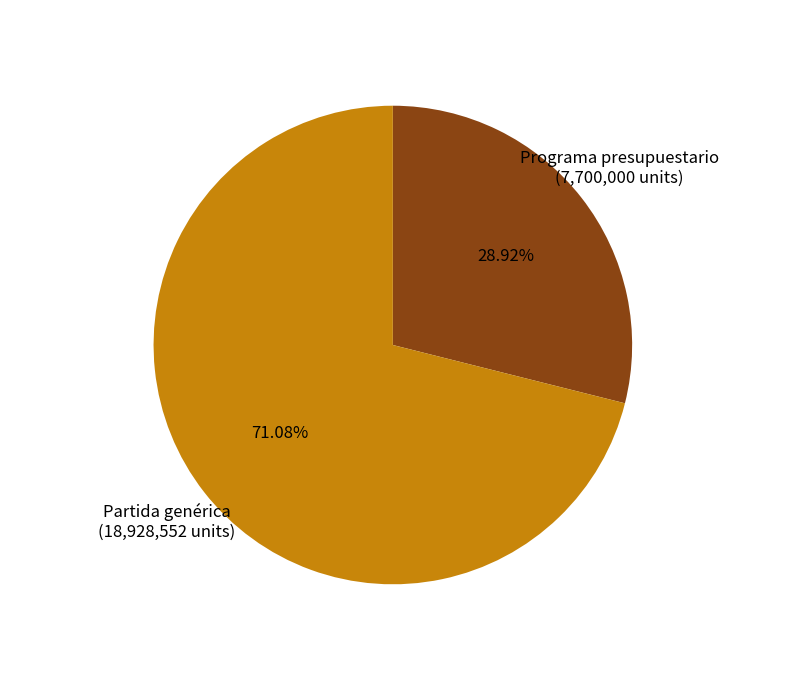

What is the ratio of the value at Programa presupuestario to the value at Partida genérica?

0.4